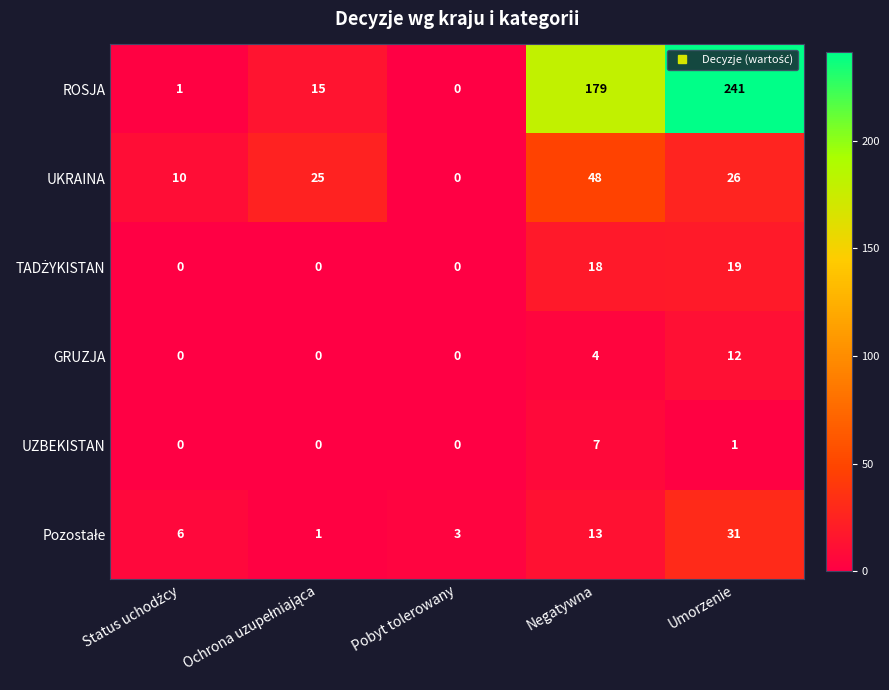

Which series changed the most between Pobyt tolerowany and Umorzenie?

ROSJA